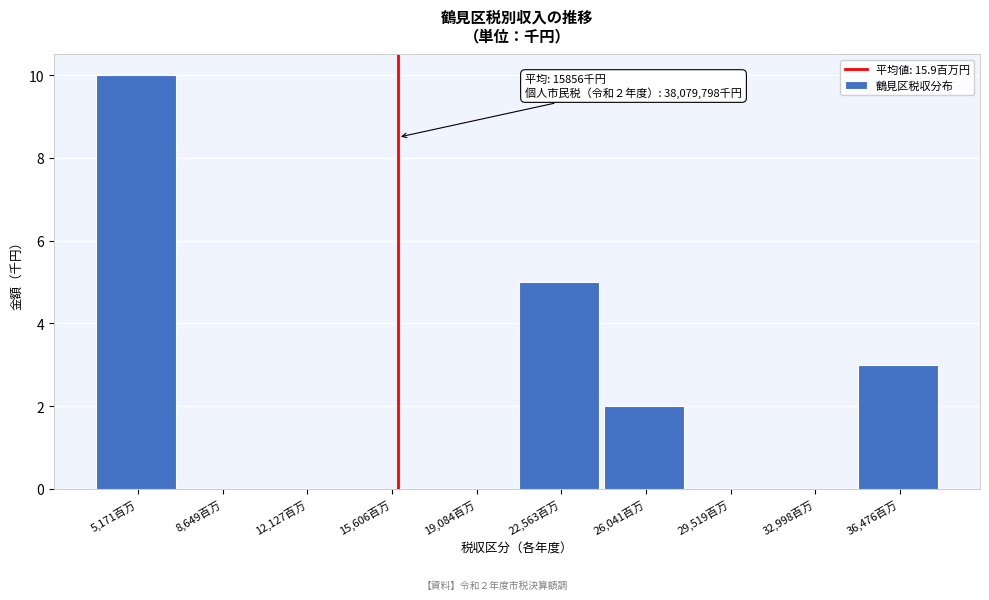

Reading left to right, transcribe all the data shown in this chart.

5,171百万=10	8,649百万=0	12,127百万=0	15,606百万=0	19,084百万=0	22,563百万=5	26,041百万=2	29,519百万=0	32,998百万=0	36,476百万=3